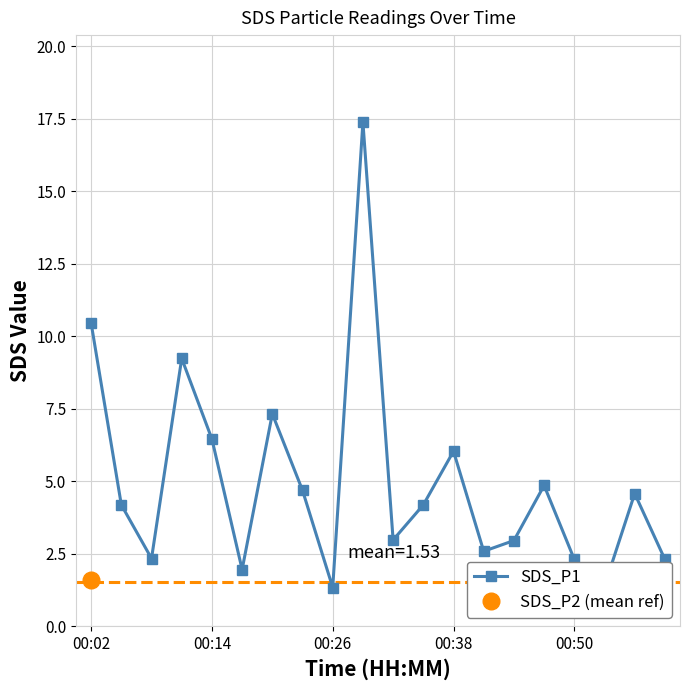

How many interior local valleys does the SDS_P1 series have?

6